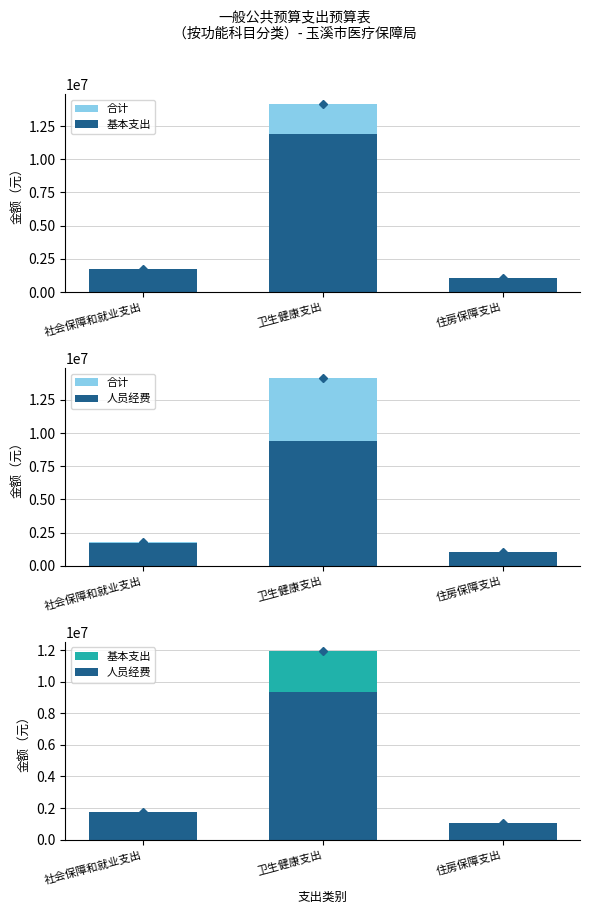

What is the average value of the 合计 series?

5670239.0